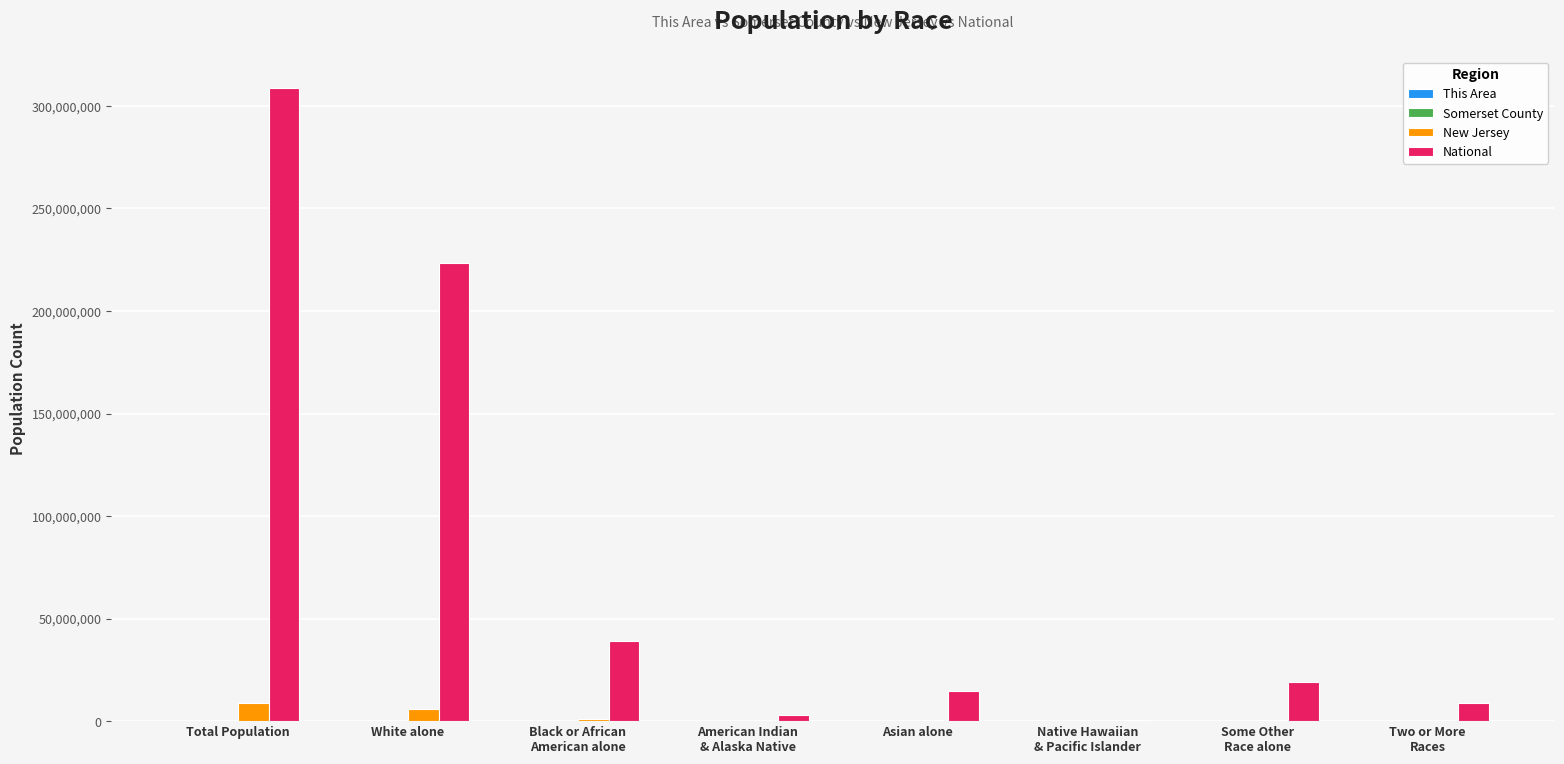

Which label corresponds to the largest value in the chart?

Total Population